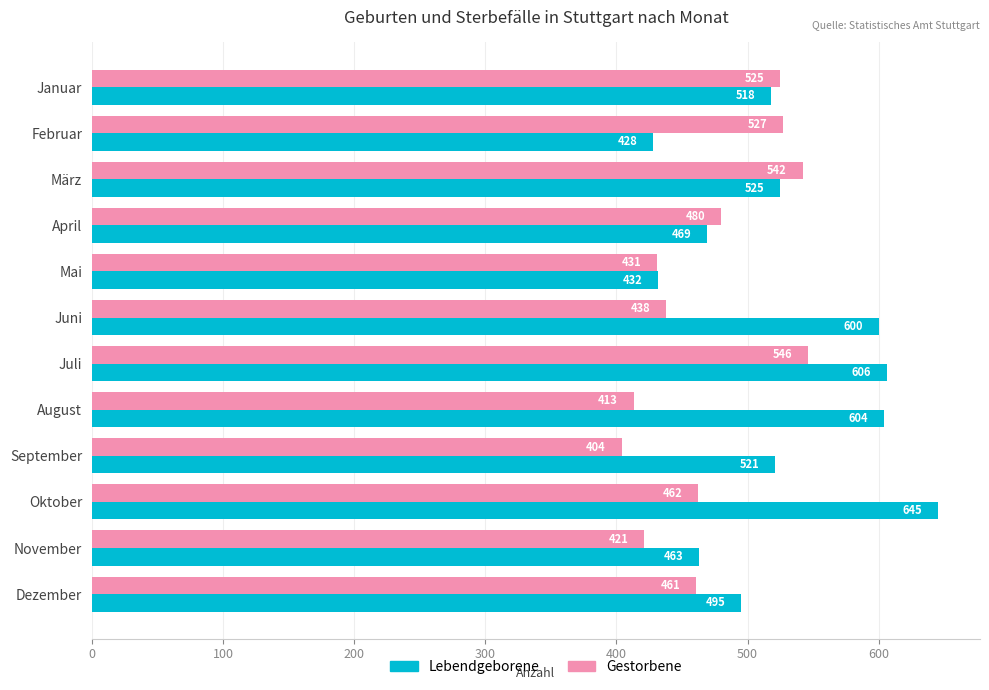

Which series has the largest range (max minus min)?

Lebendgeborene